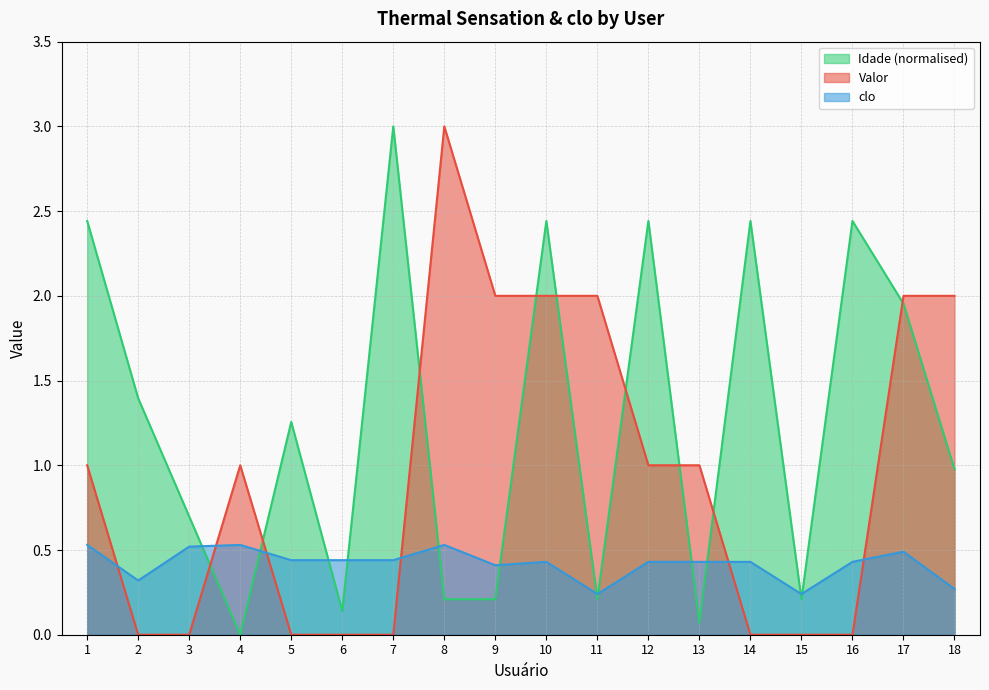

The value of clo line at 2 is 0.3. True or false?

True